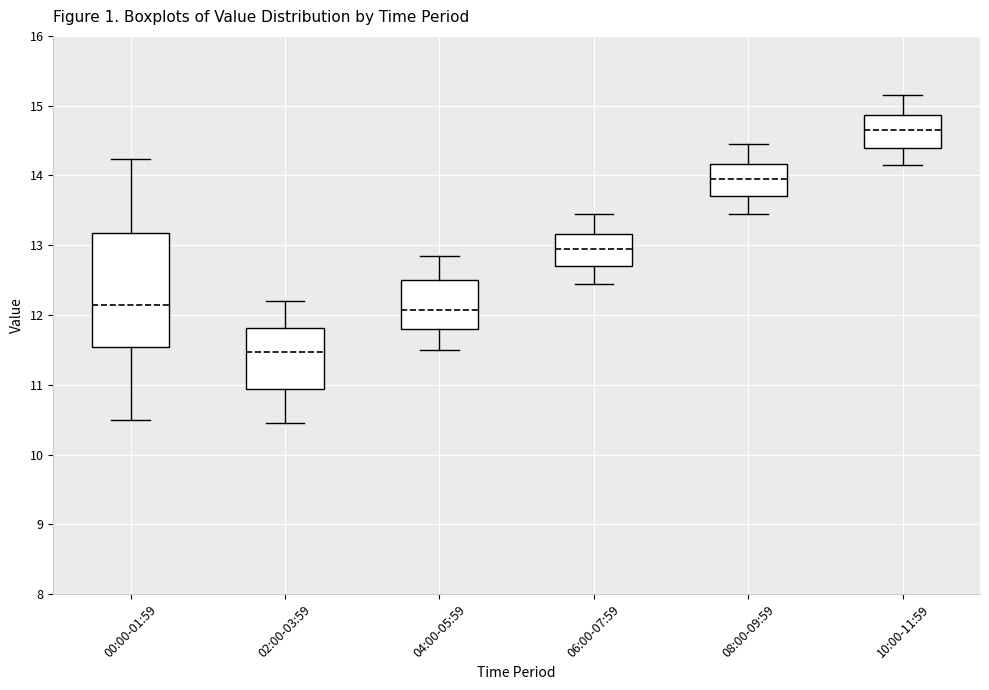

Reading left to right, transcribe this box plot: for each box, give where its median line is, the range the box spans, and where its two whiskers end, as read against the y-axis. The values are not printed on the chart, so give them approximately, as read against the axis.

00:00-01:59: median 12.2, box 11.5 to 13.2, whiskers 10.5 to 14.2
02:00-03:59: median 11.5, box 10.9 to 11.8, whiskers 10.5 to 12.2
04:00-05:59: median 12.1, box 11.8 to 12.5, whiskers 11.5 to 12.9
06:00-07:59: median 13.0, box 12.7 to 13.2, whiskers 12.5 to 13.5
08:00-09:59: median 14.0, box 13.7 to 14.2, whiskers 13.5 to 14.5
10:00-11:59: median 14.7, box 14.4 to 14.9, whiskers 14.2 to 15.2